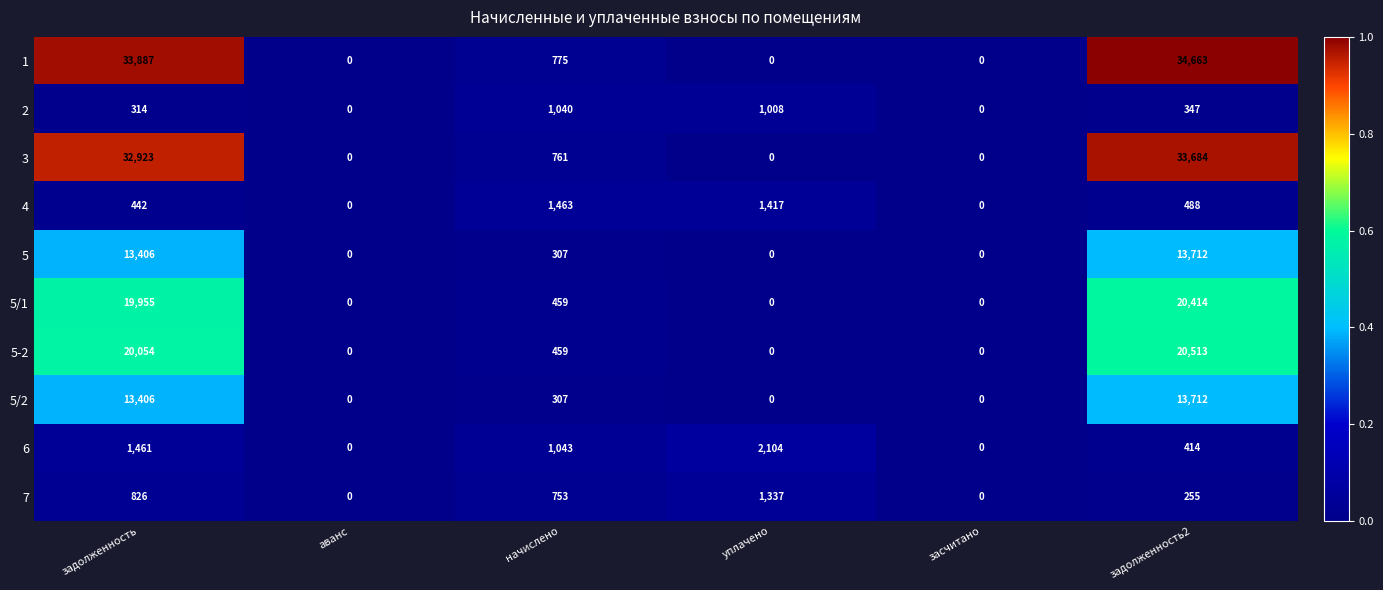

Where does the 7 series first go above 753?

задолженность